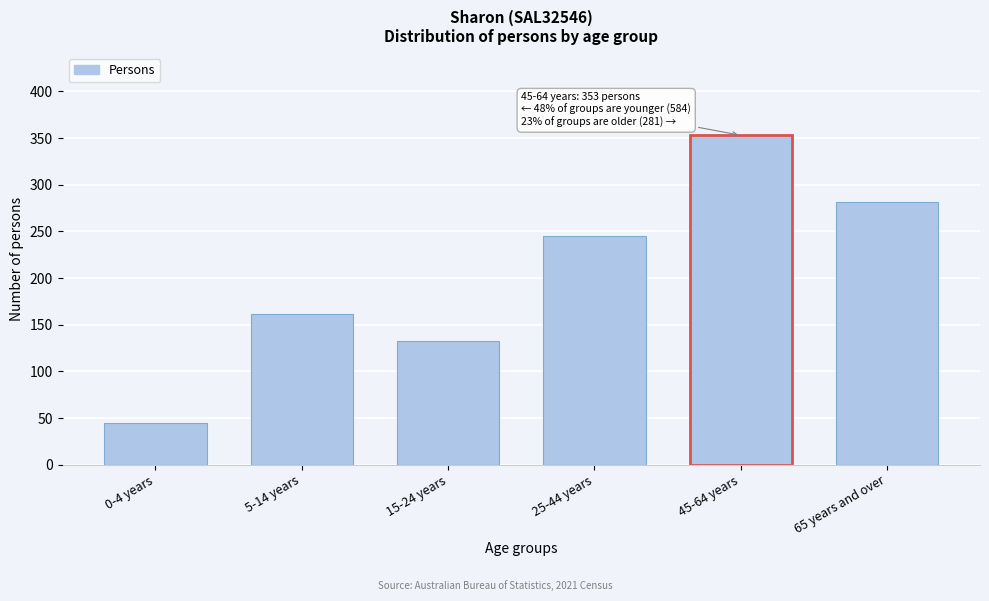

Reading left to right, extract all data points from this chart.

0-4 years=45	5-14 years=161	15-24 years=133	25-44 years=245	45-64 years=353	65 years and over=281